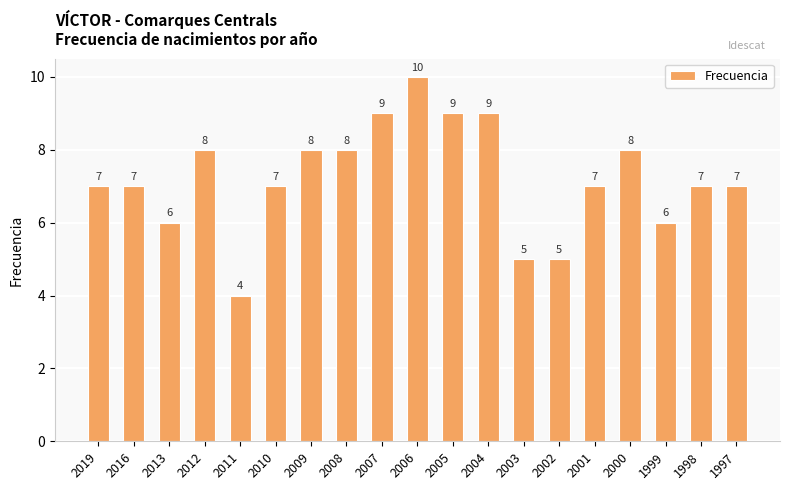

What is the minimum value shown in the chart?

4